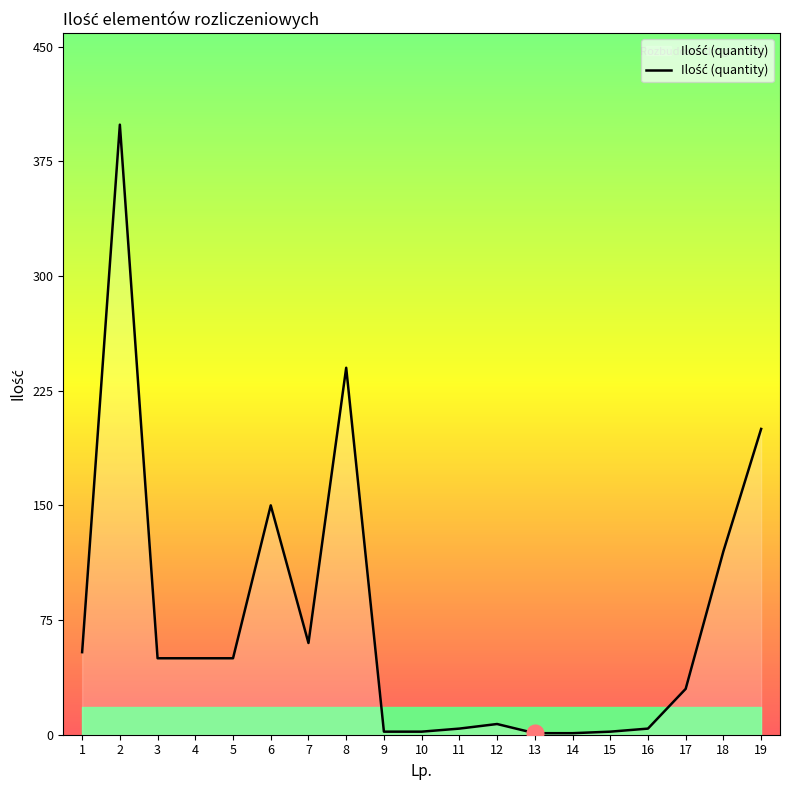

The chart shows a value of 2 at 15. True or false?

True